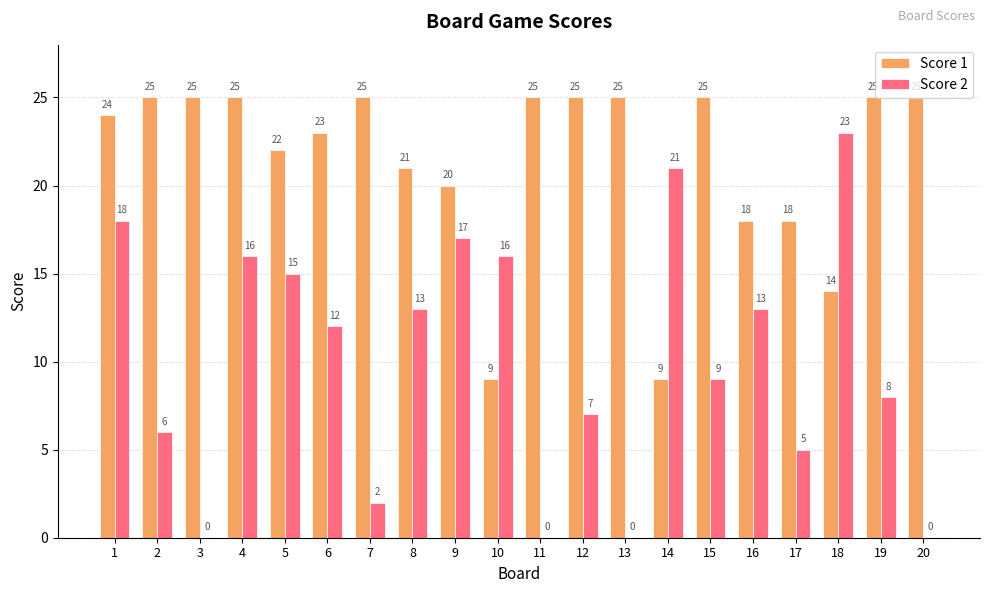

Count the number of categories in the chart.

20